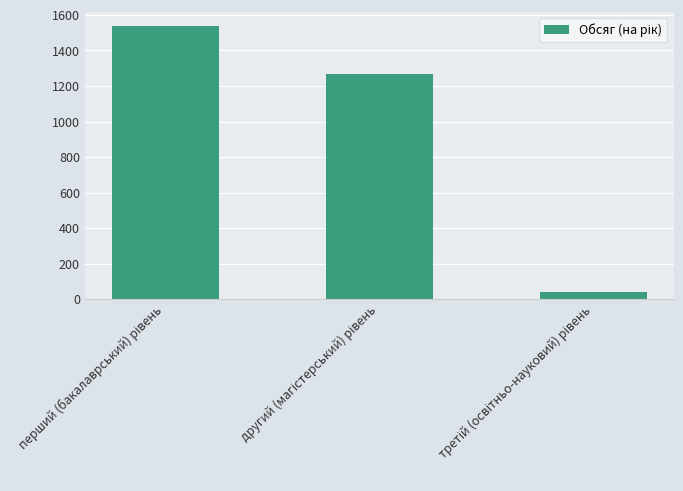

How many data points are less than 1269?

1